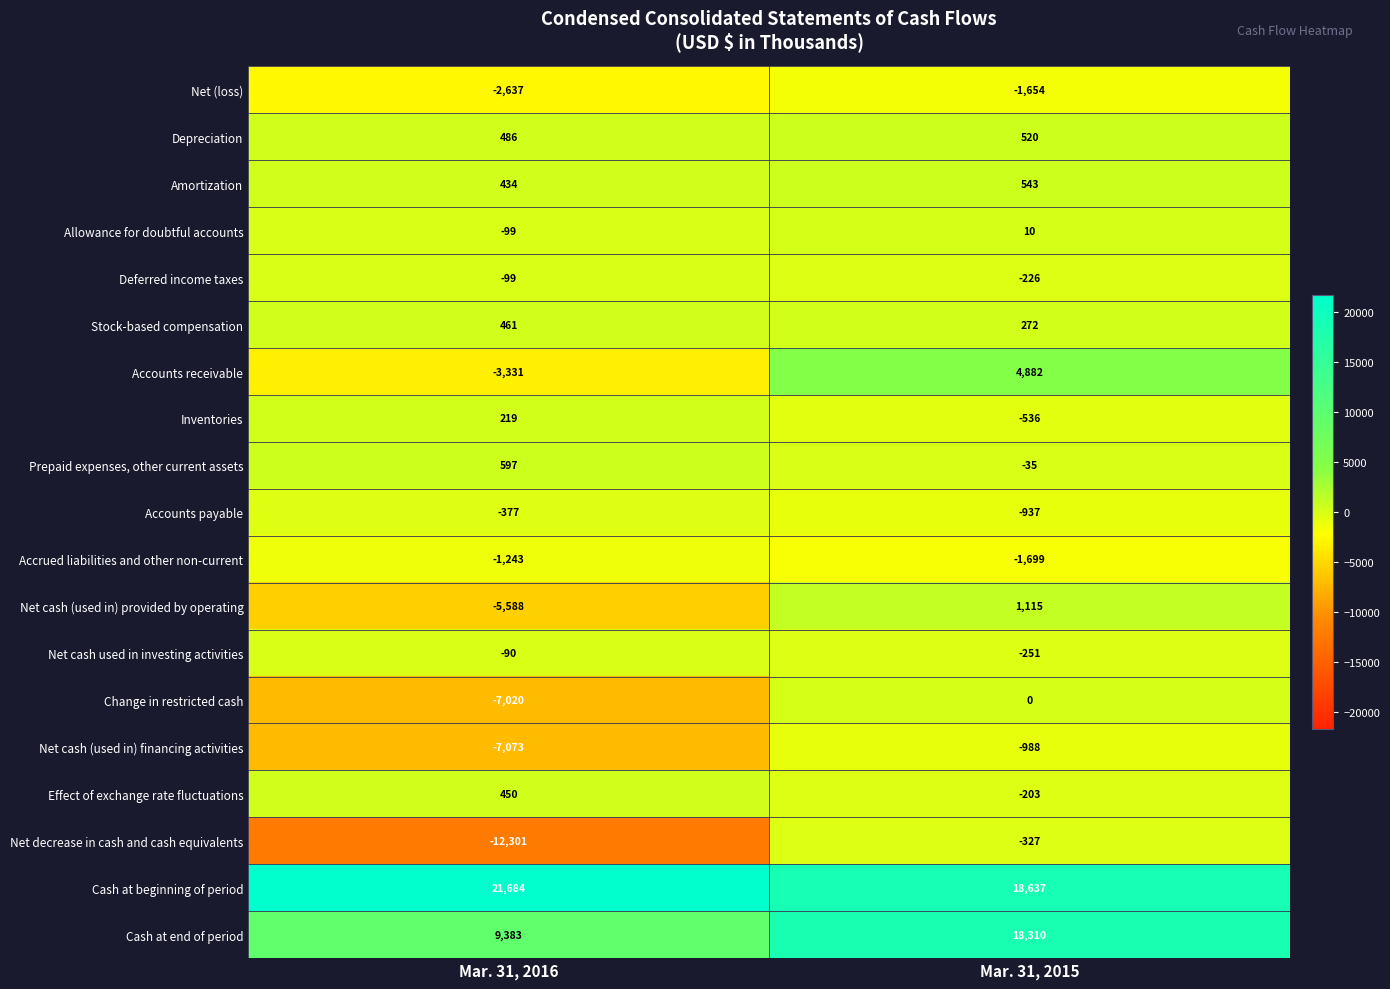

Which series has the largest range (max minus min)?

Net decrease in cash and cash equivalents